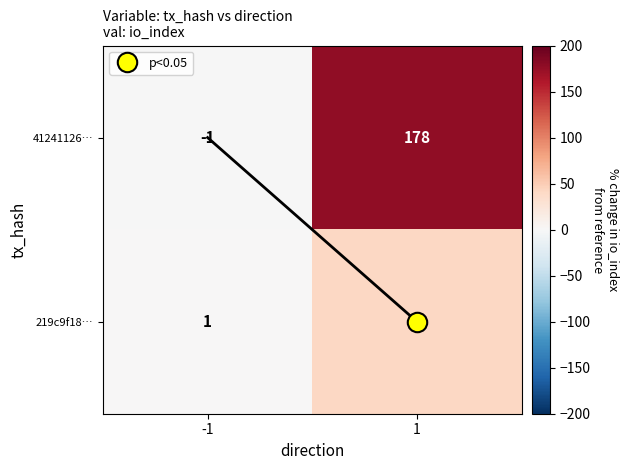

Is the value of 41241126… at -1 greater than the value of 219c9f18… at 1?

No